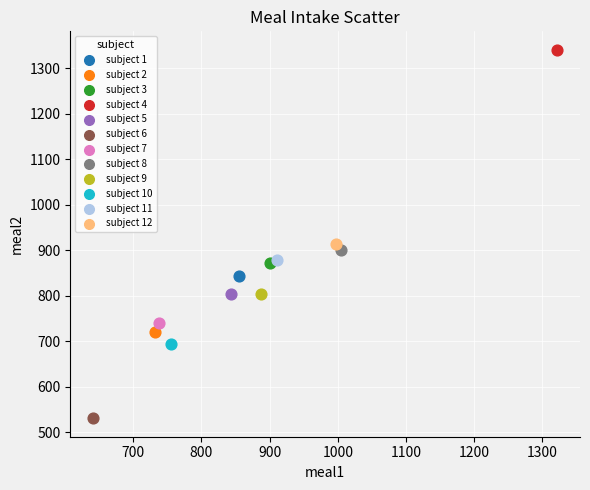

Which series contains the highest Y value?

subject 4